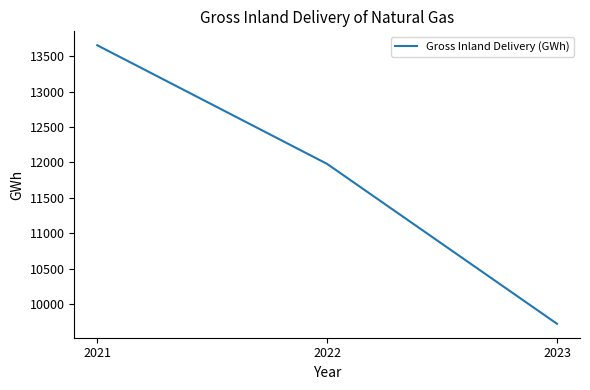

What is the sum of the values at 2022 and 2021?

25631